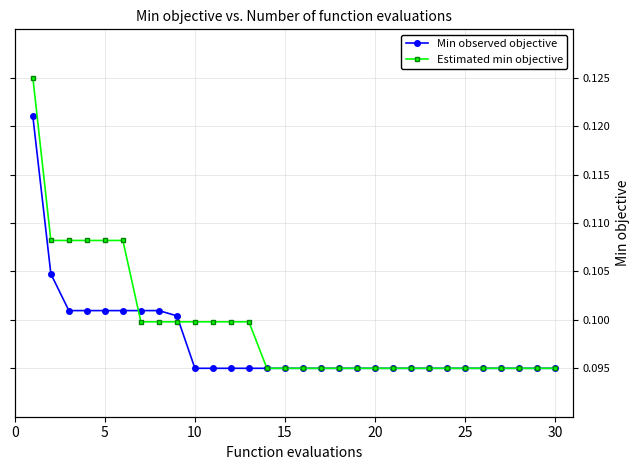

True or false: Min observed objective and Estimated min objective cross at least once.

True